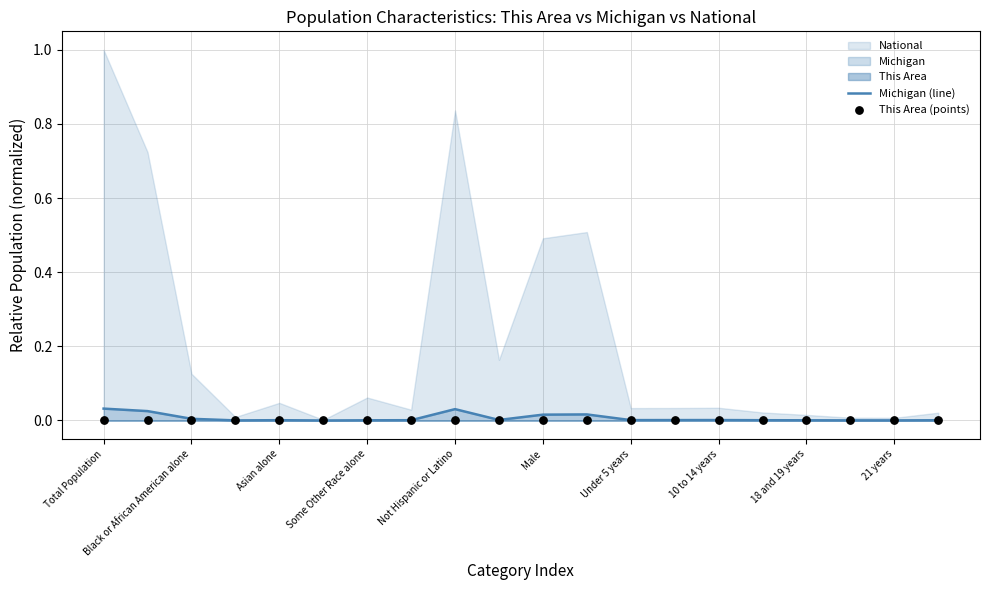

Which series contains the lowest Y value?

This Area (points)